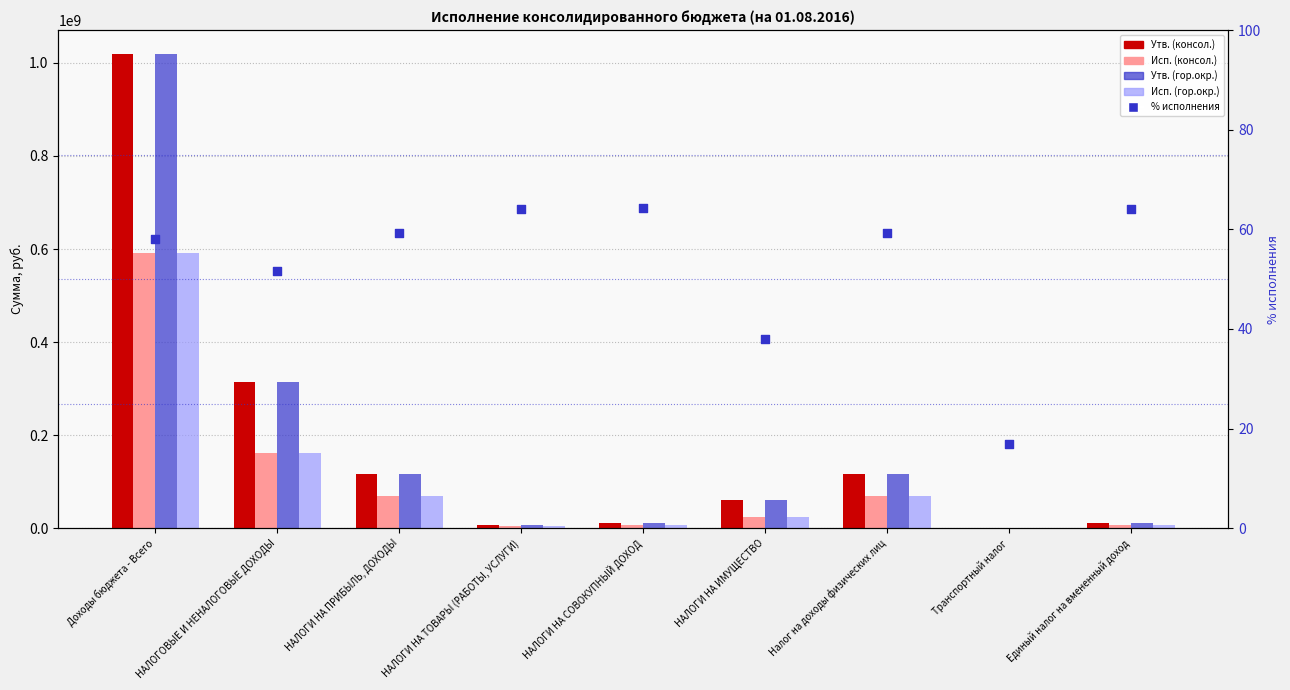

Which series contains the lowest Y value?

% исполнения